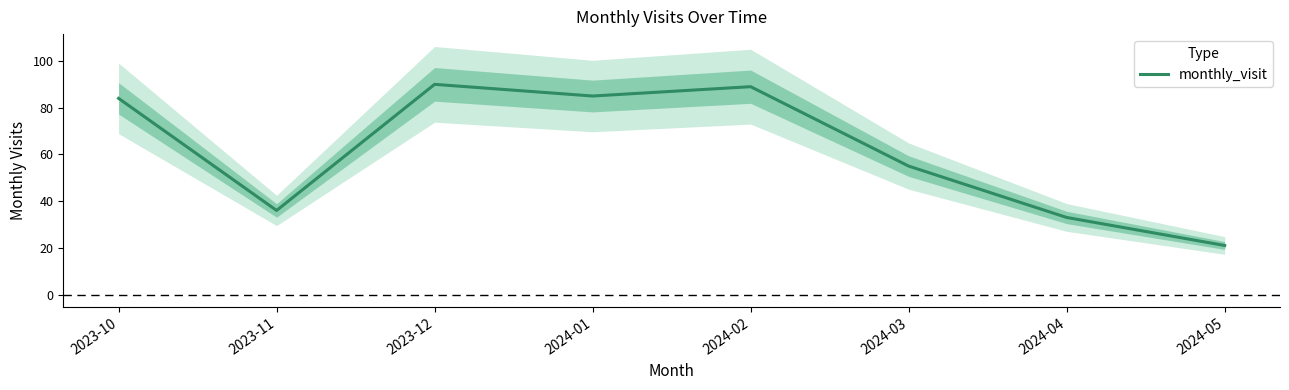

True or false: there are more than 2 points higher than both neighbors.

False